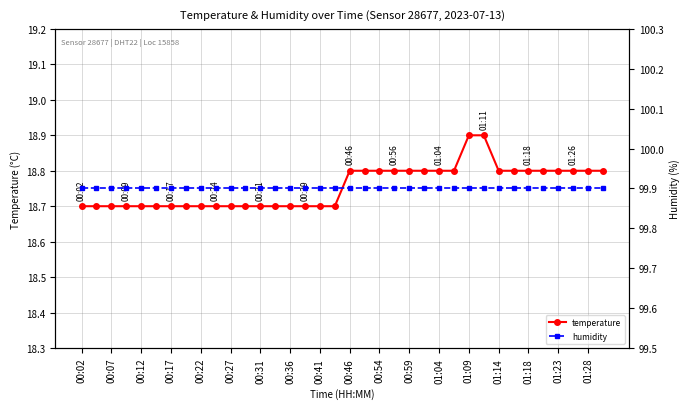

How many lines are shown in the chart?

2